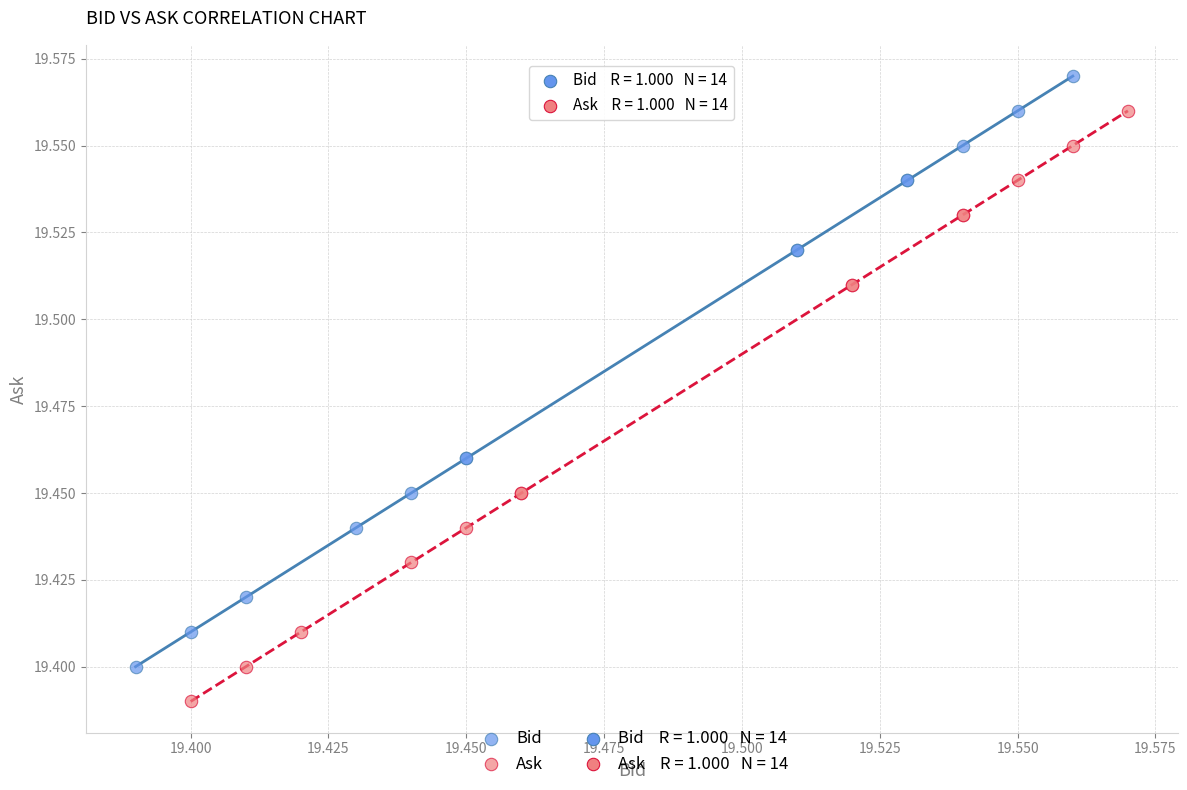

Which series contains the highest Y value?

Bid